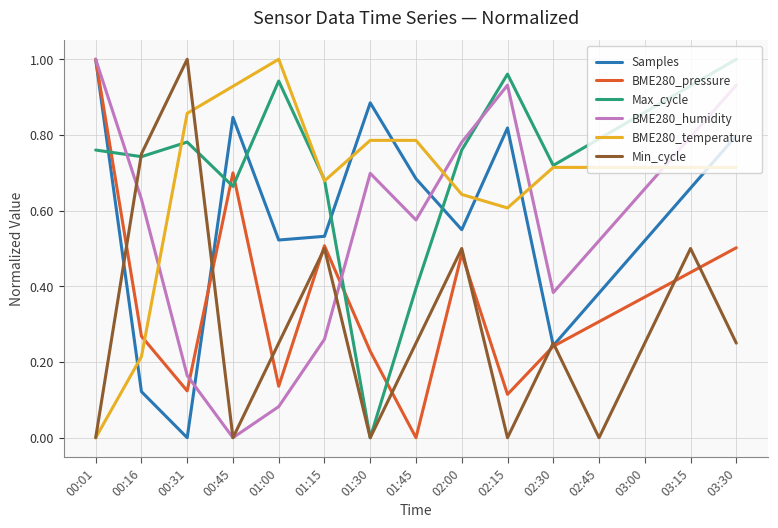

How many categories are shown in the chart?

15